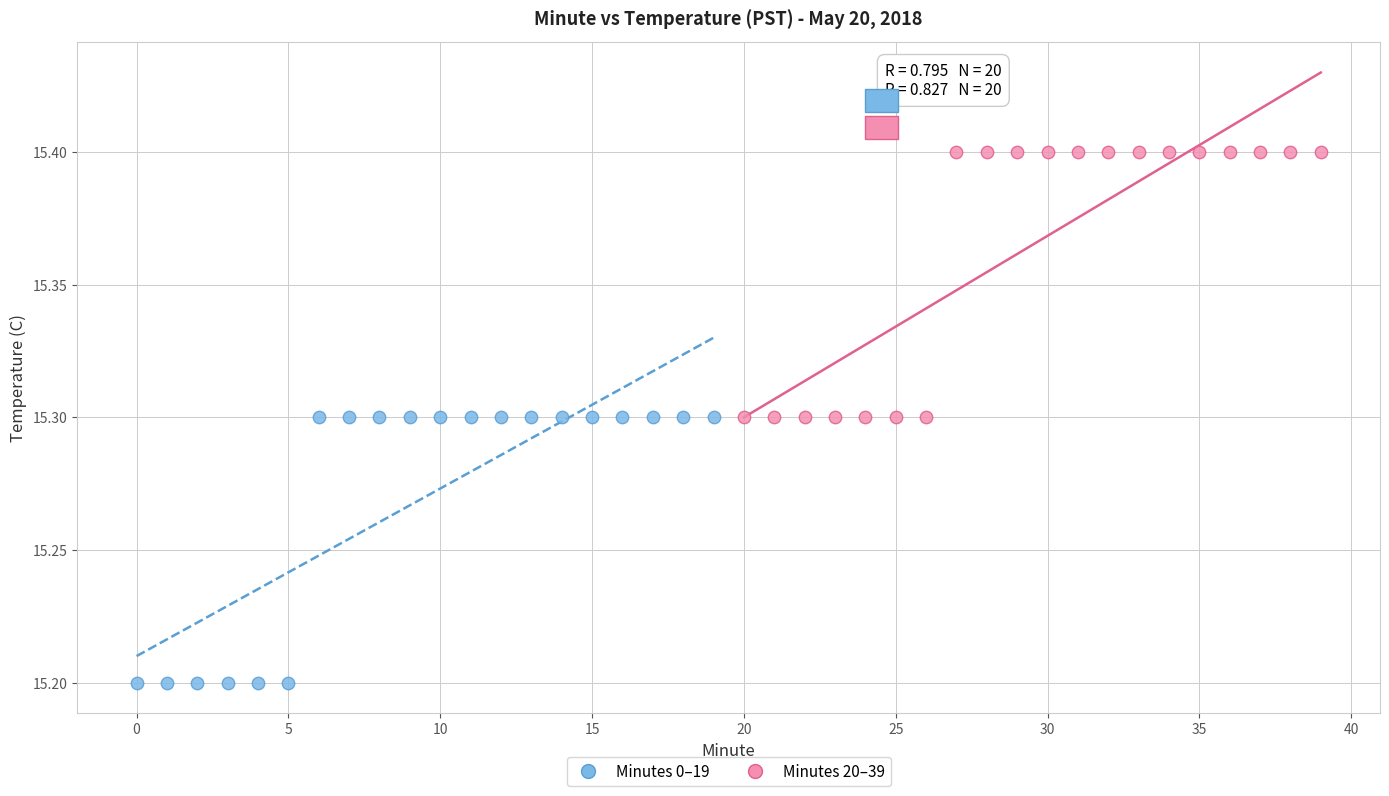

Which series contains the lowest Y value?

Minutes 0–19